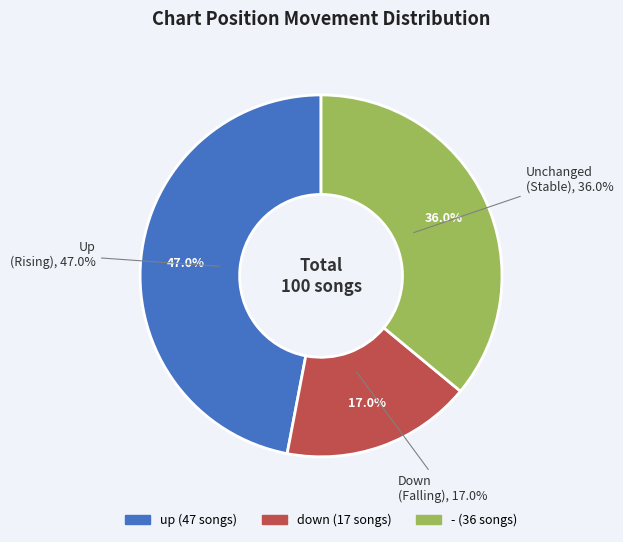

To the nearest percent, what is the difference between the largest and smallest slice percentages?

30%